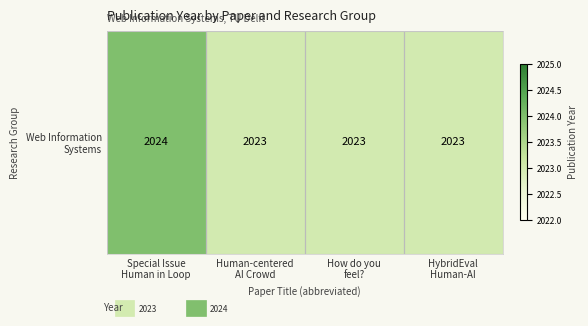

Reading right to left, extract all data points from this chart.

2023	2023	2023	2024